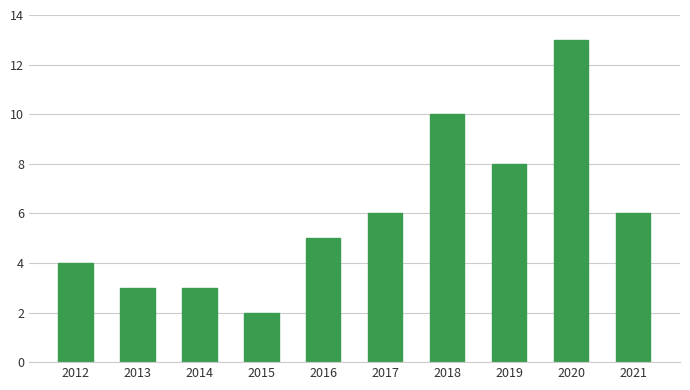

The chart shows a value of 5 at 2016. True or false?

True